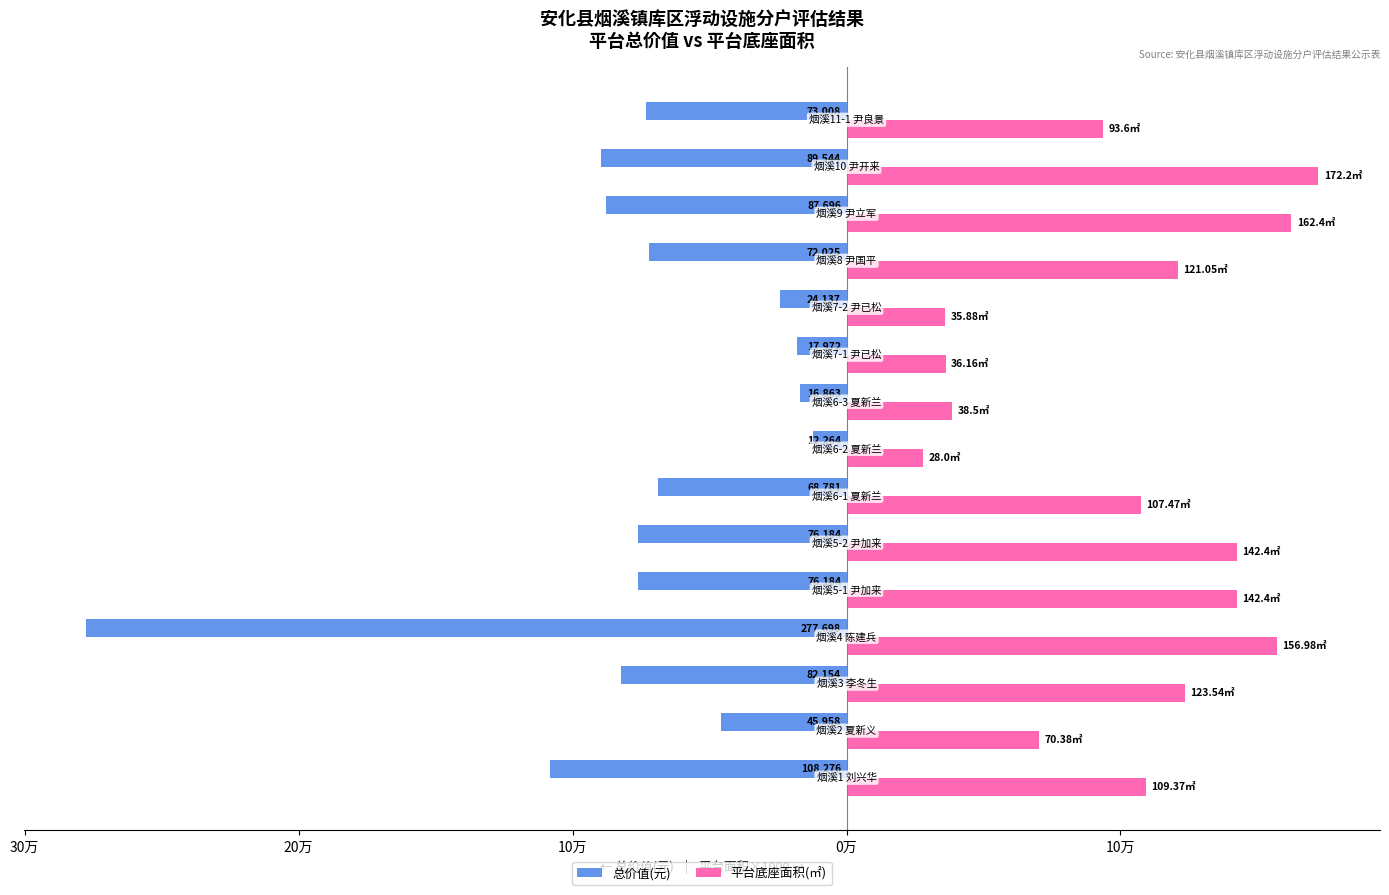

The value of 平台底座面积(㎡)×1000 at 11 is 80630. True or false?

False